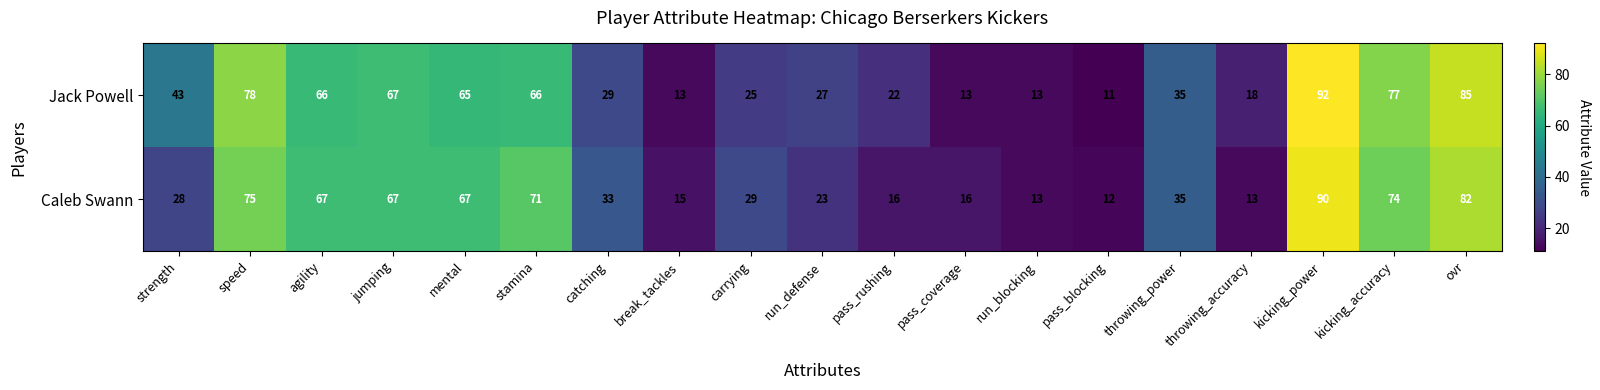

What is the greatest value displayed?

92